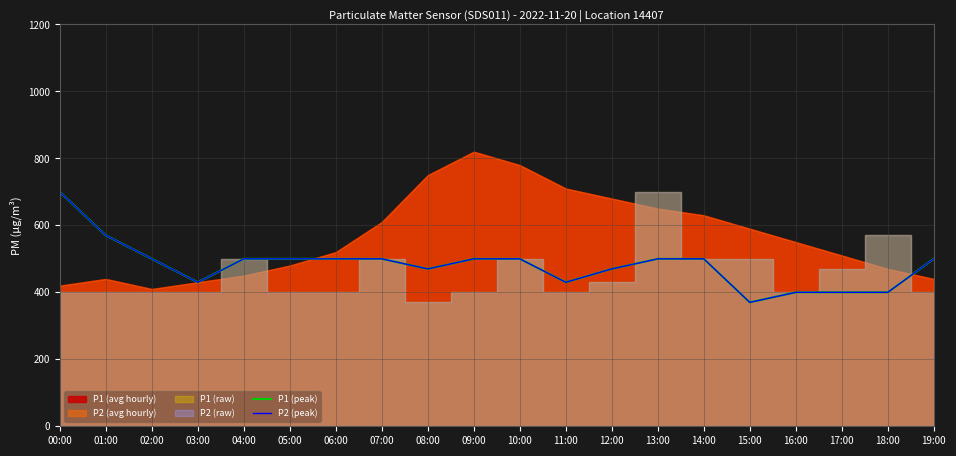

What position from the left is 09:00?

10